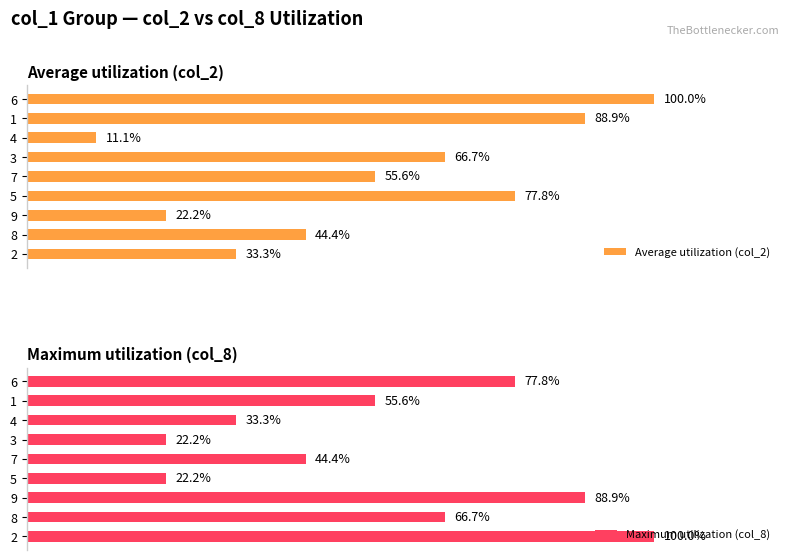

What is the difference between the maximum and minimum values in the Average utilization (col_2) series?

88.9